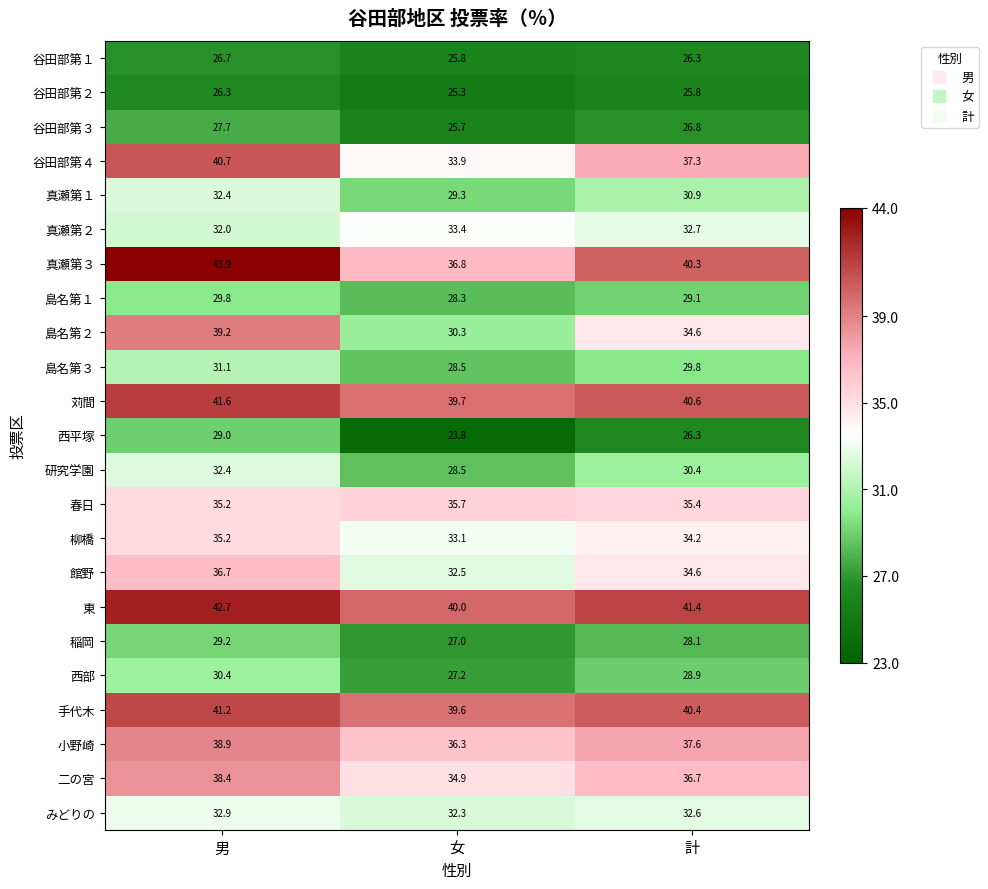

What is the spread (max minus min) of values at 男?

17.6